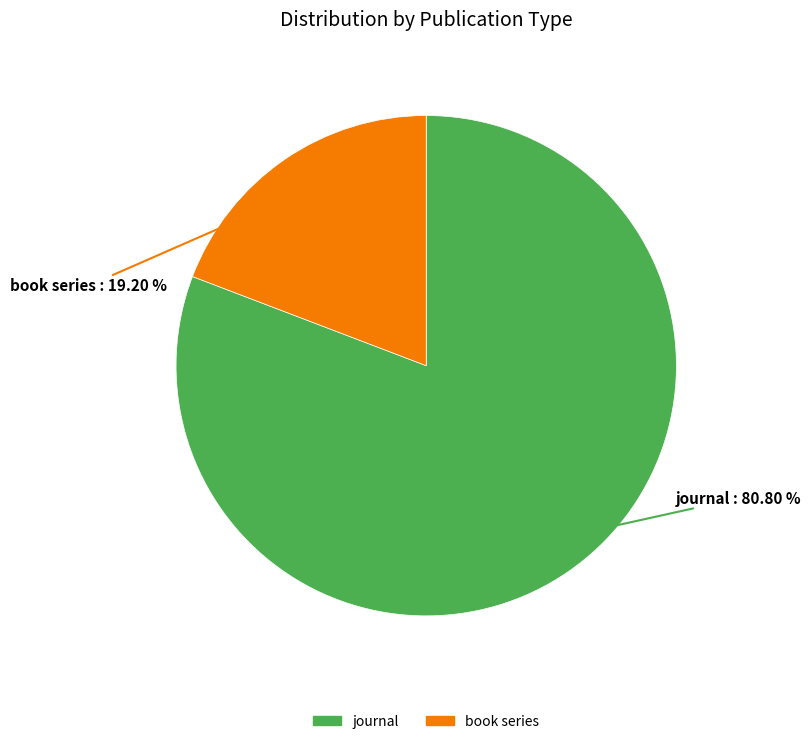

To the nearest percent, what percentage of the pie is book series?

19%